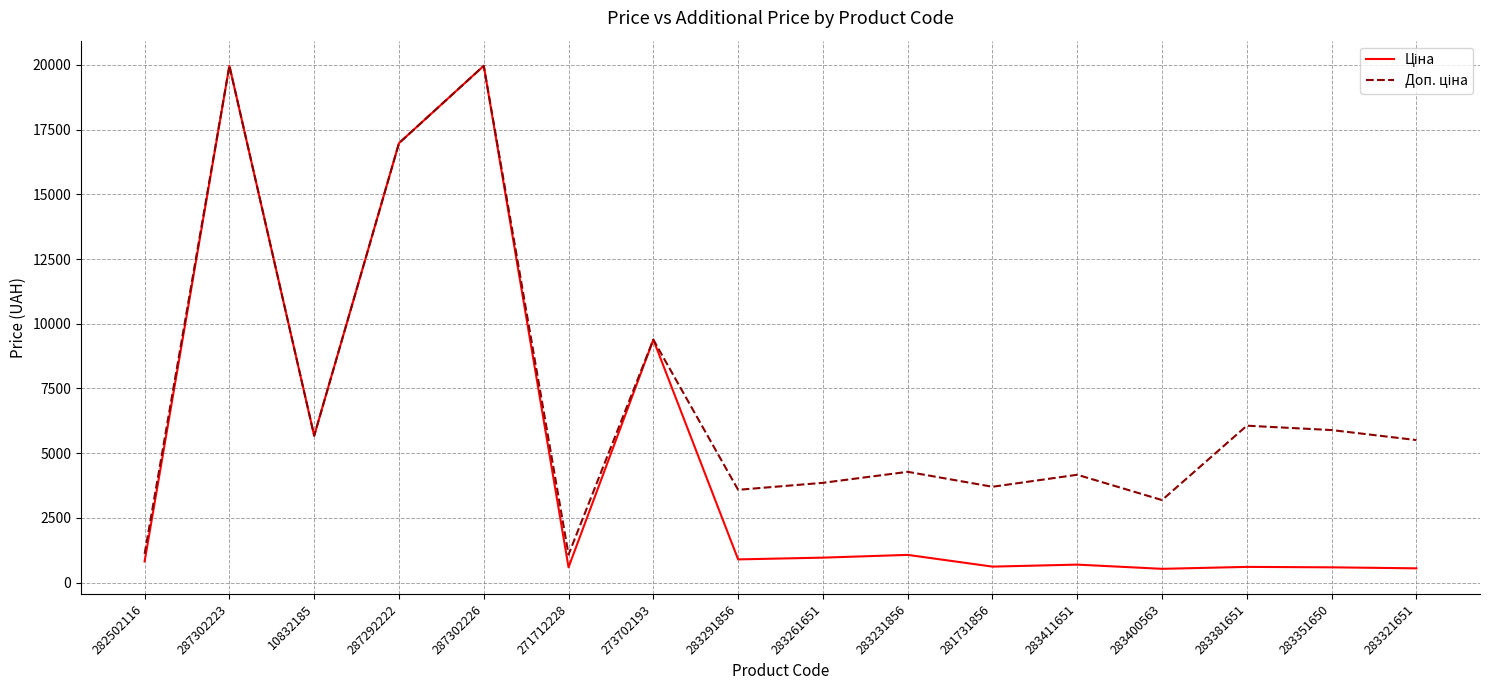

What is the minimum value shown in the chart?

531.3